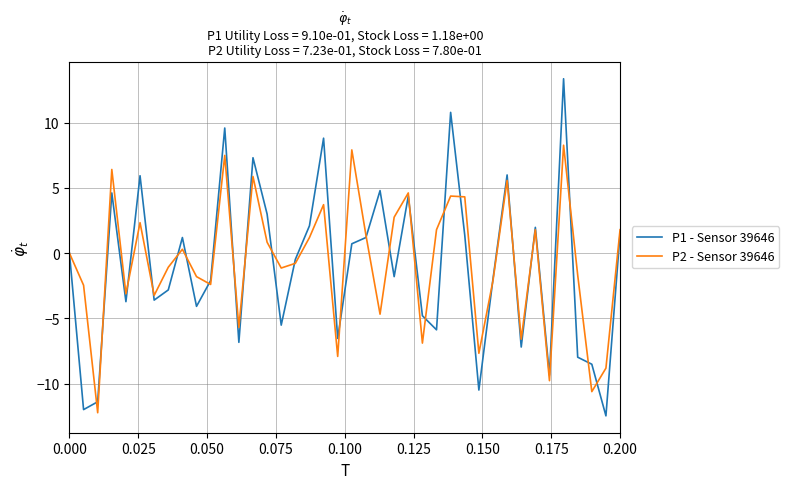

Which series has the largest range (max minus min)?

P1 - Sensor 39646